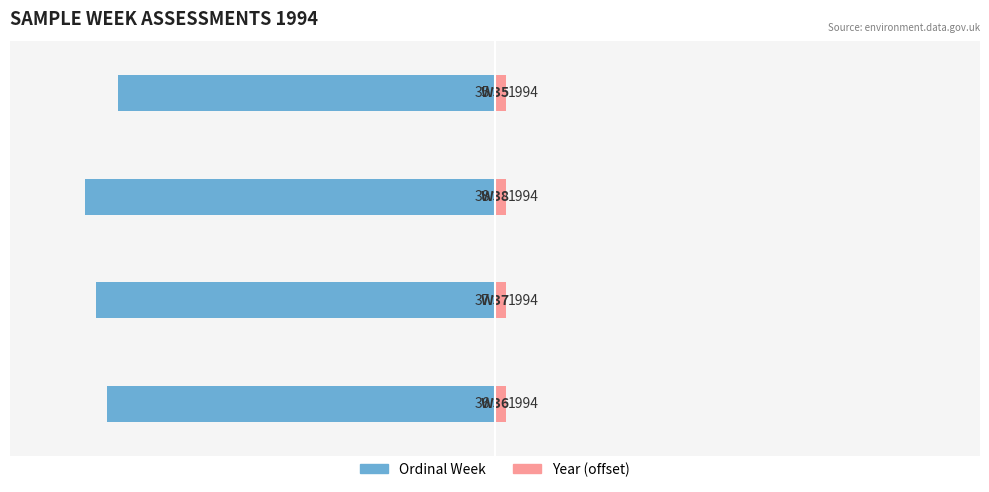

Which series has the widest spread of values?

Ordinal Week